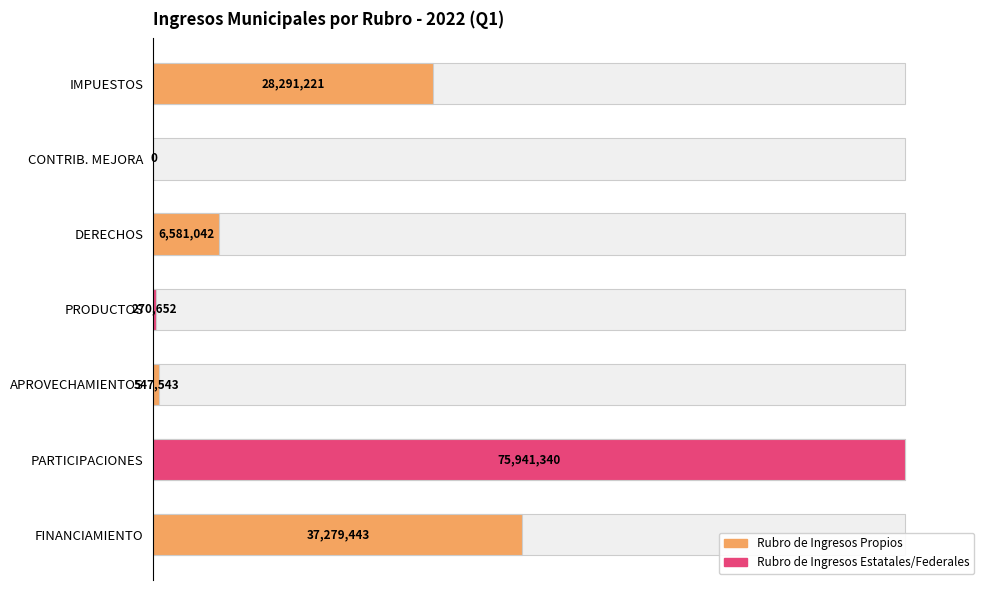

How many values are above zero?

6